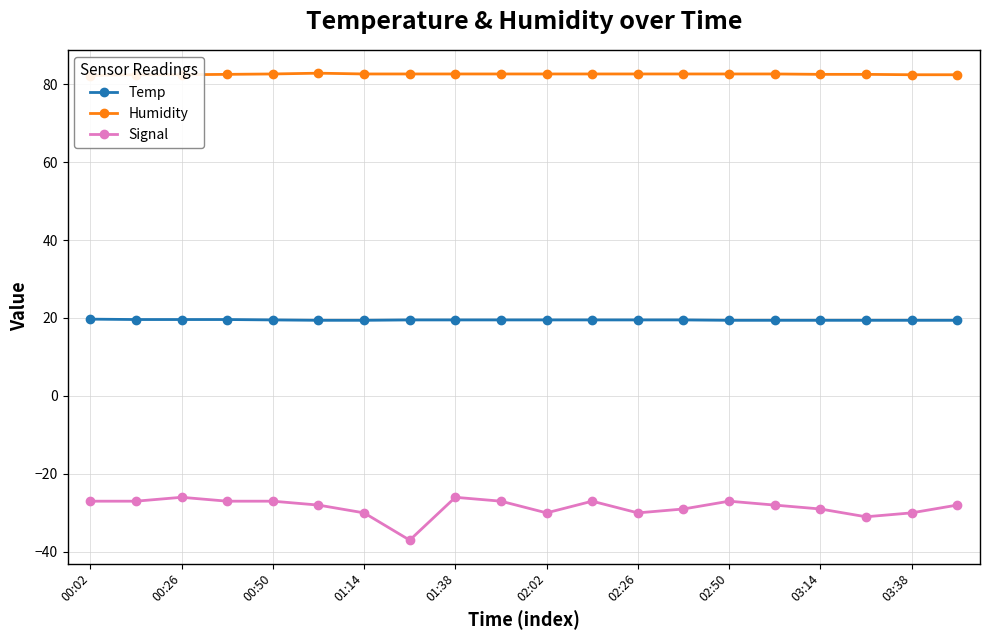

True or false: Humidity and Signal cross at least once.

False